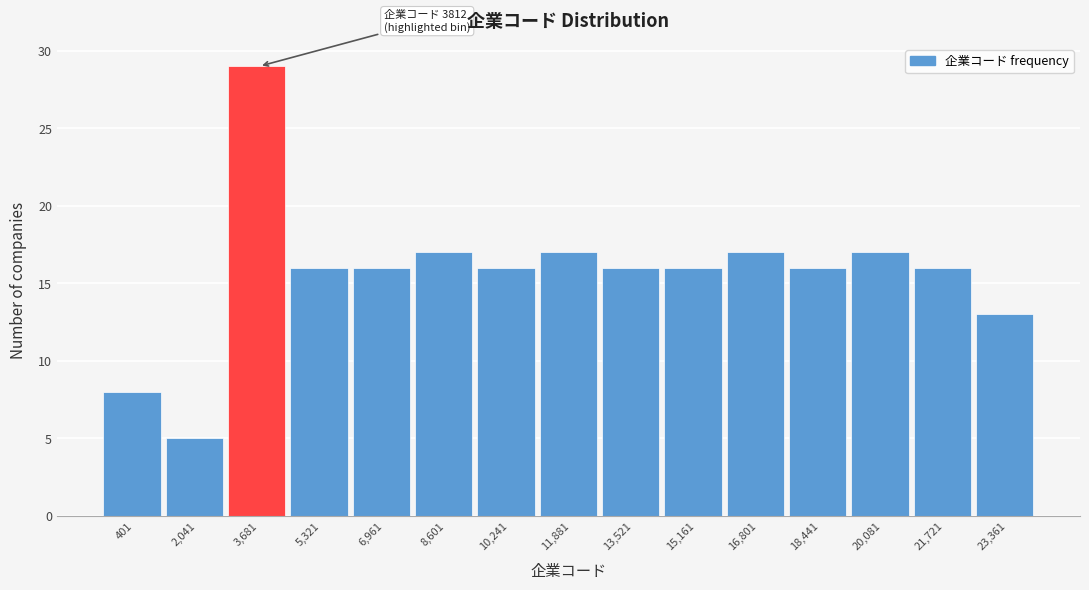

Reading right to left, transcribe all the data shown in this chart.

13	16	17	16	17	16	16	17	16	17	16	16	29	5	8